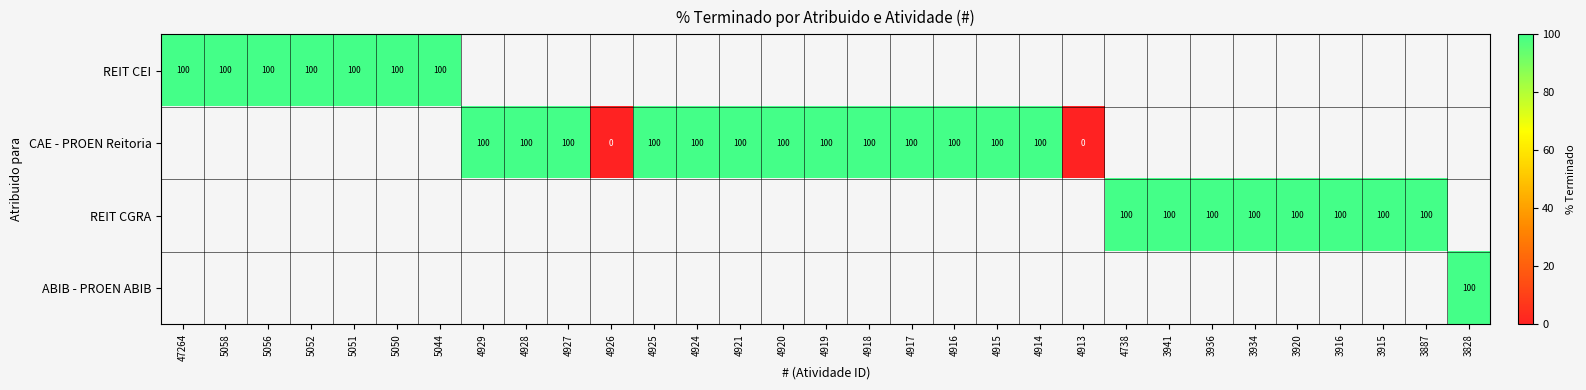

True or false: row_0 has a value of 136.2 at 5044.

False